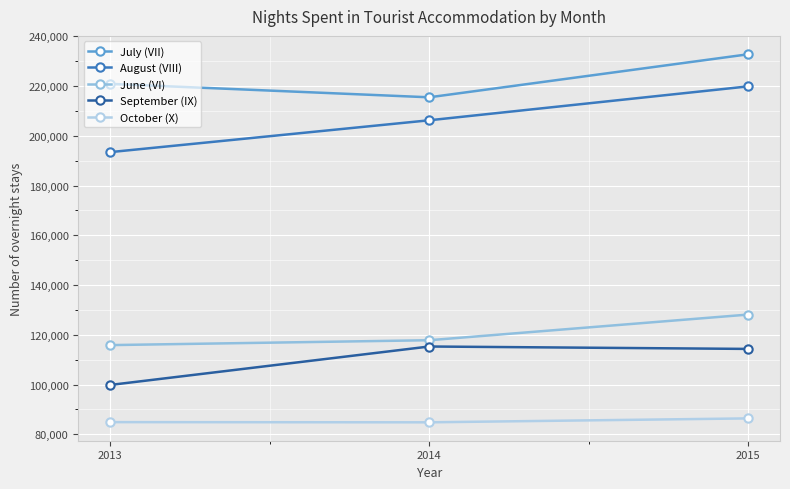

List the labels in order of June (VI) value, smallest first.

2013, 2014, 2015